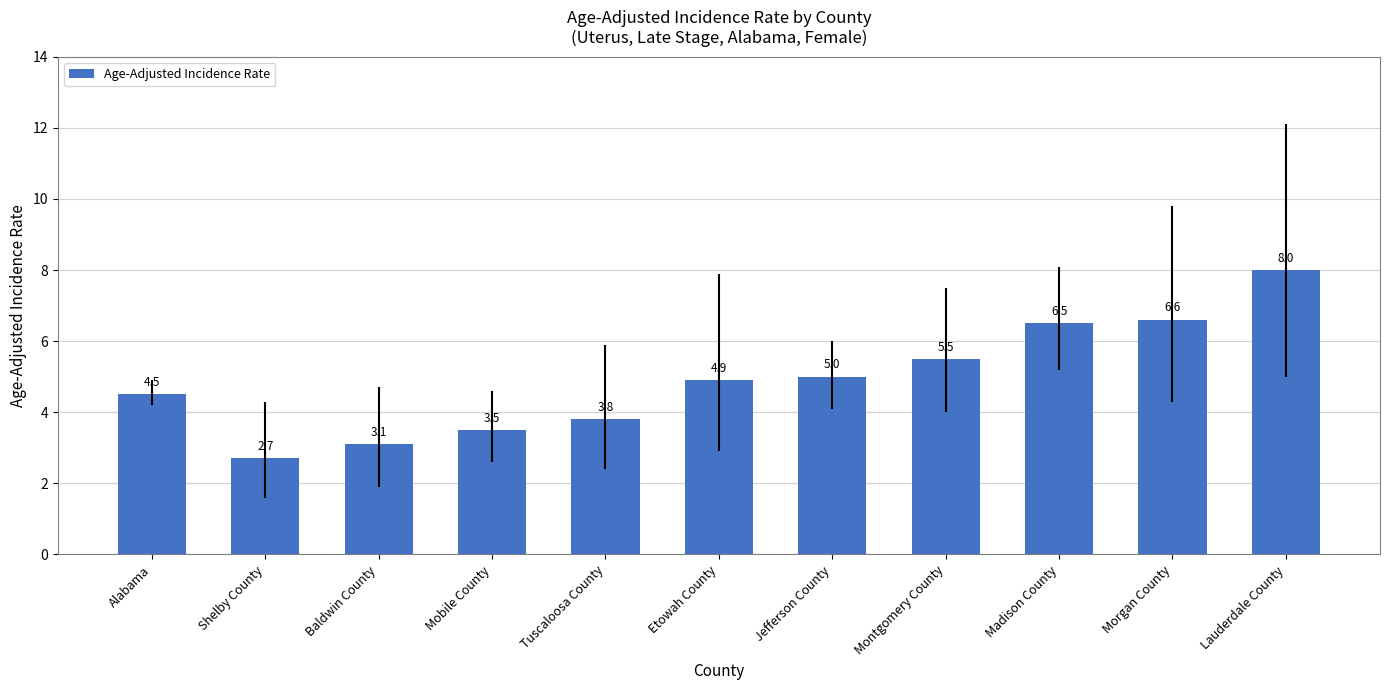

What is the label of the 6th bar from the right?

Etowah County